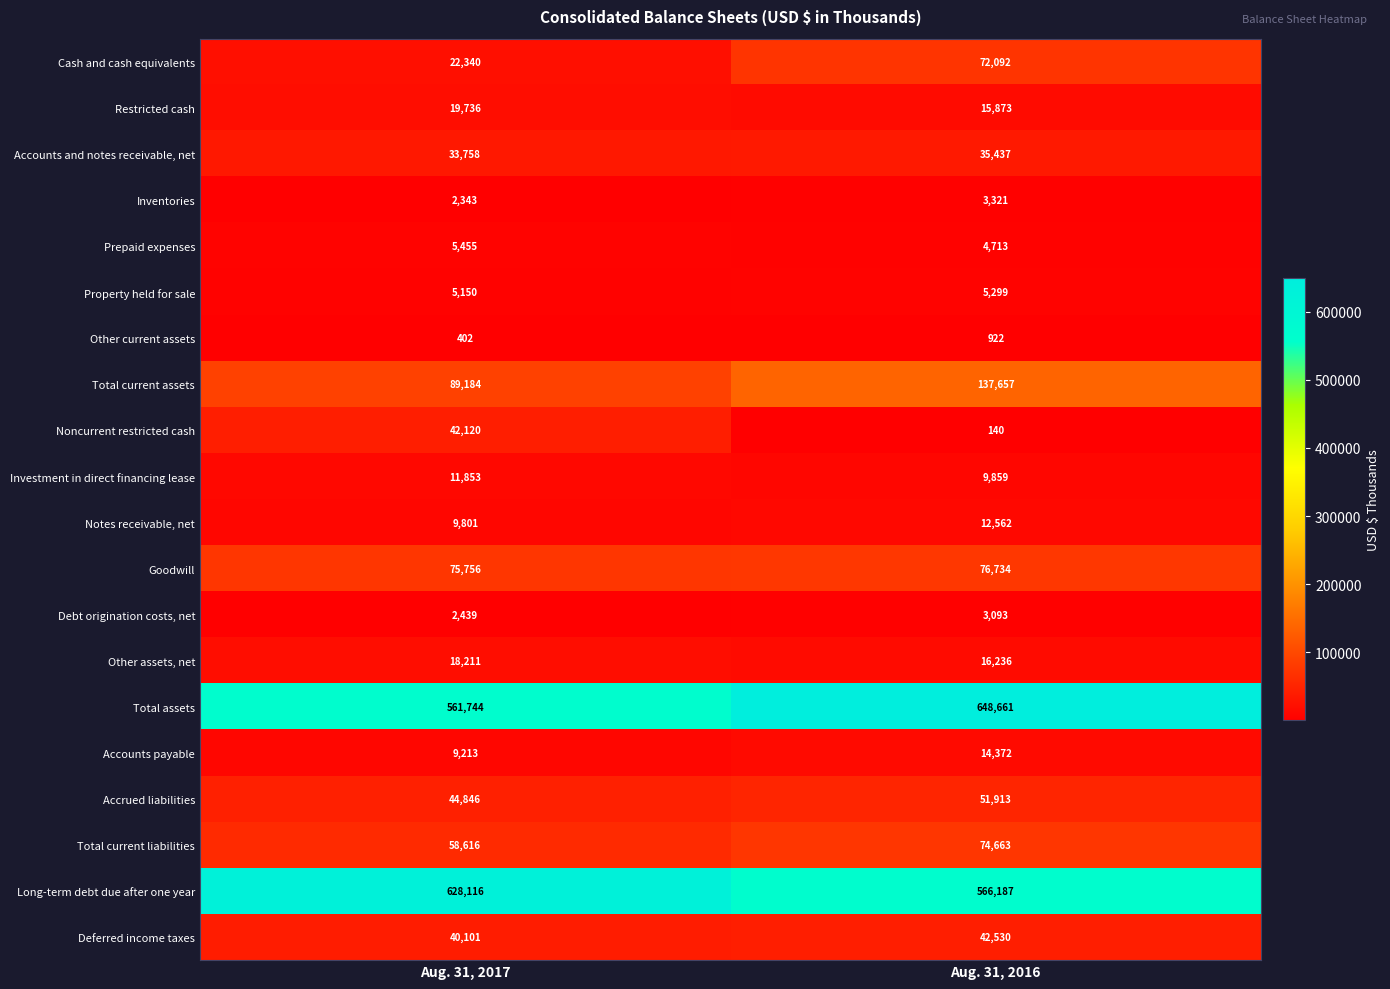

The Property held for sale series shows 5150 at Aug. 31, 2017. True or false?

True